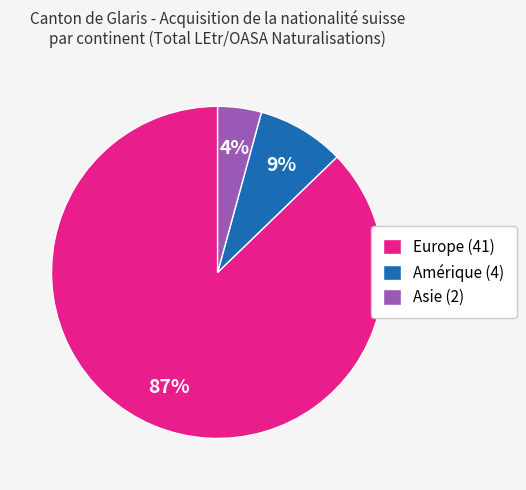

How many slices are in this pie chart?

3